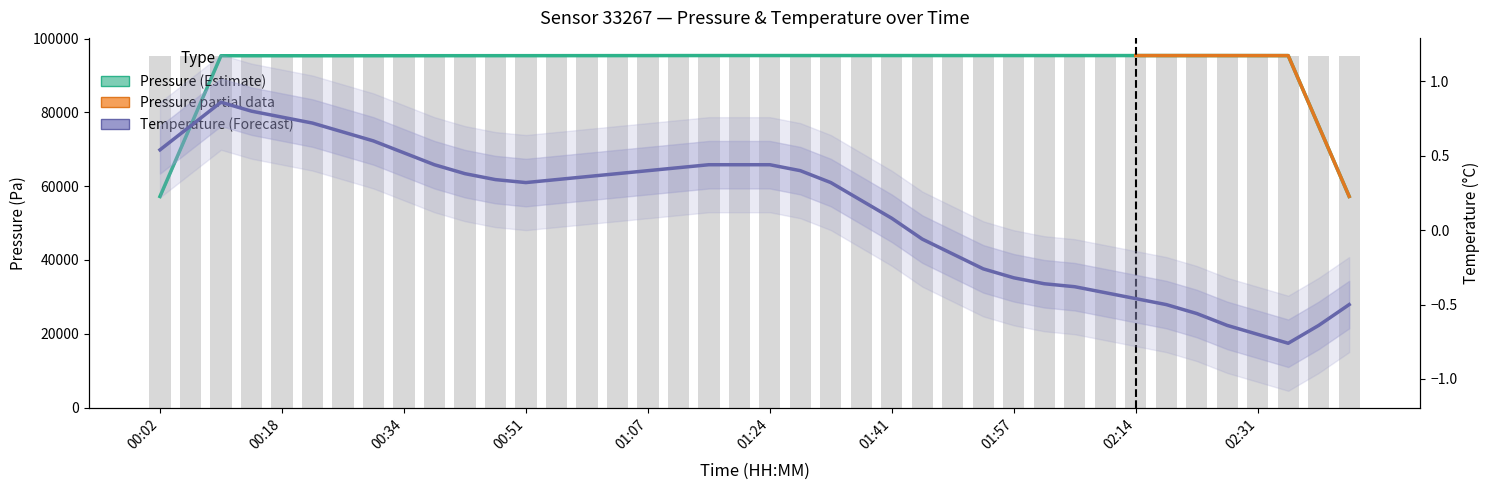

List the series in order of their overall mean, lowest first.

temperature, pressure